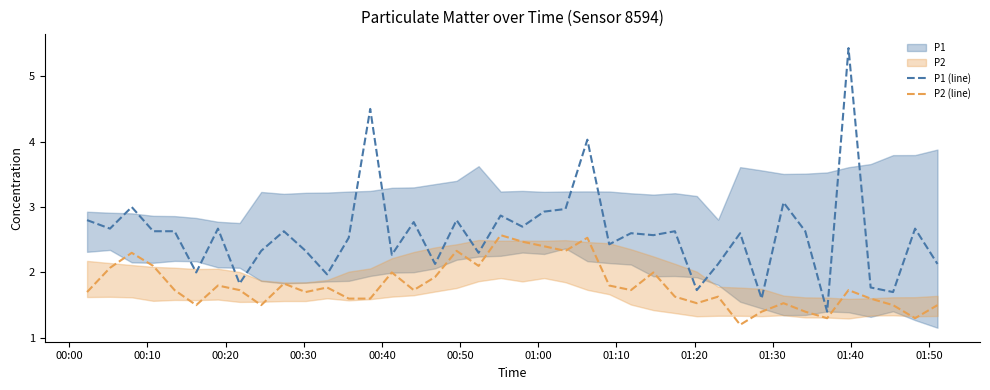

What is the highest value of the P2 (line) series?

2.6